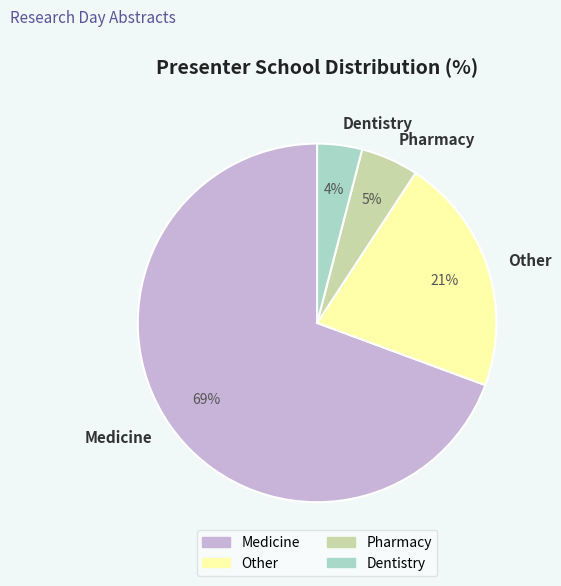

To the nearest percent, what is the average slice percentage?

25%